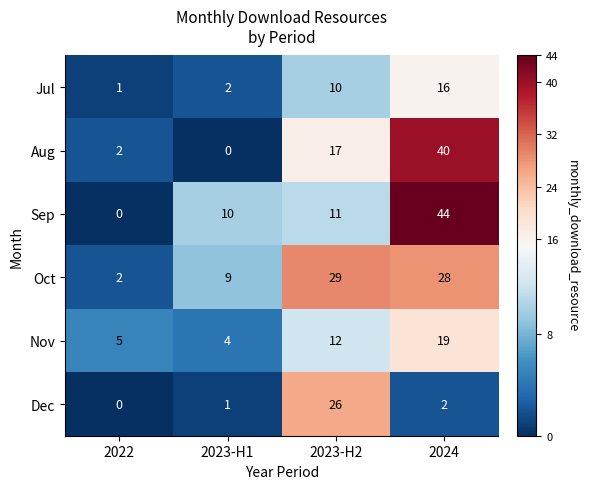

What is the average value of the Aug series?

15